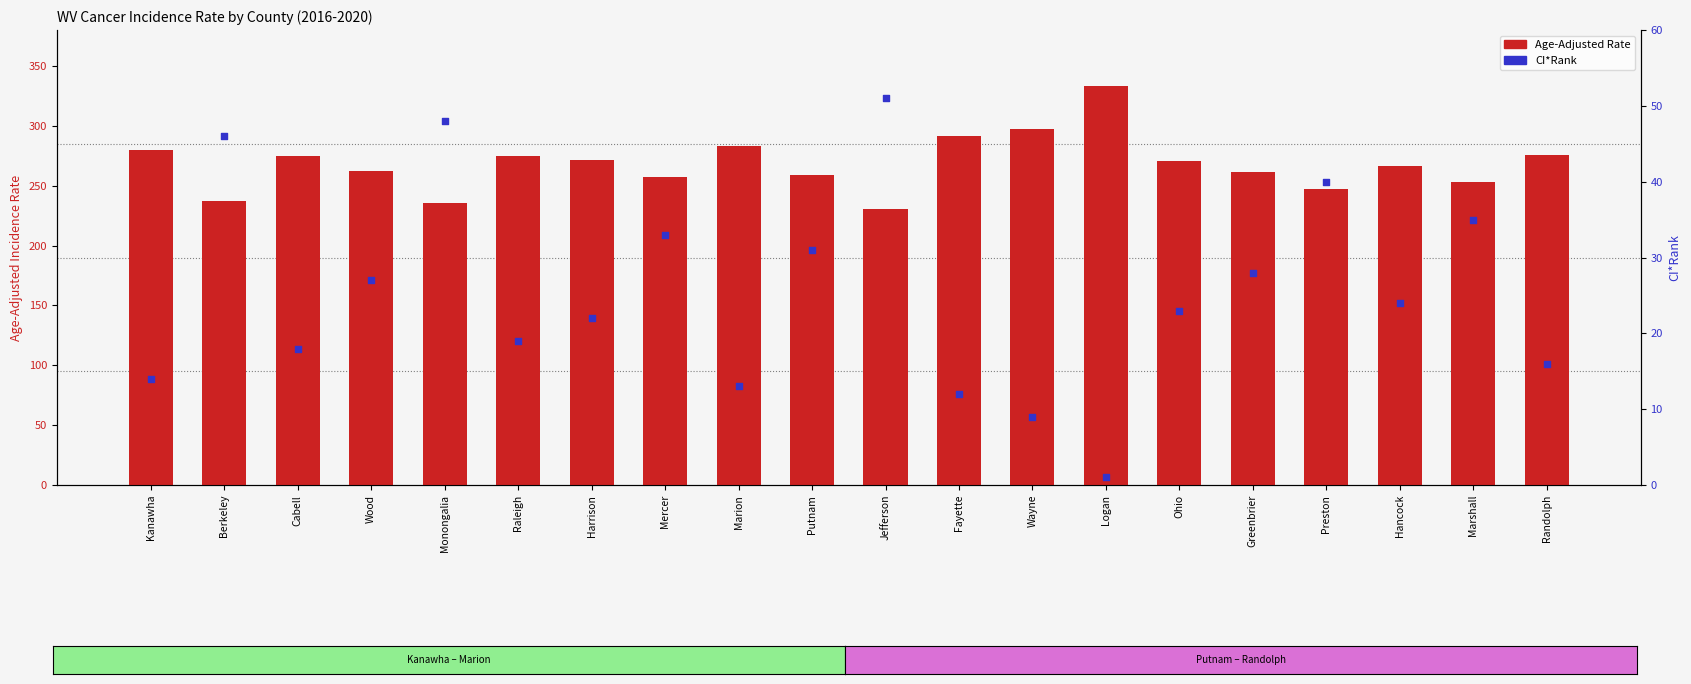

What are all the series names shown in the legend?

Age-Adjusted Rate, CI*Rank